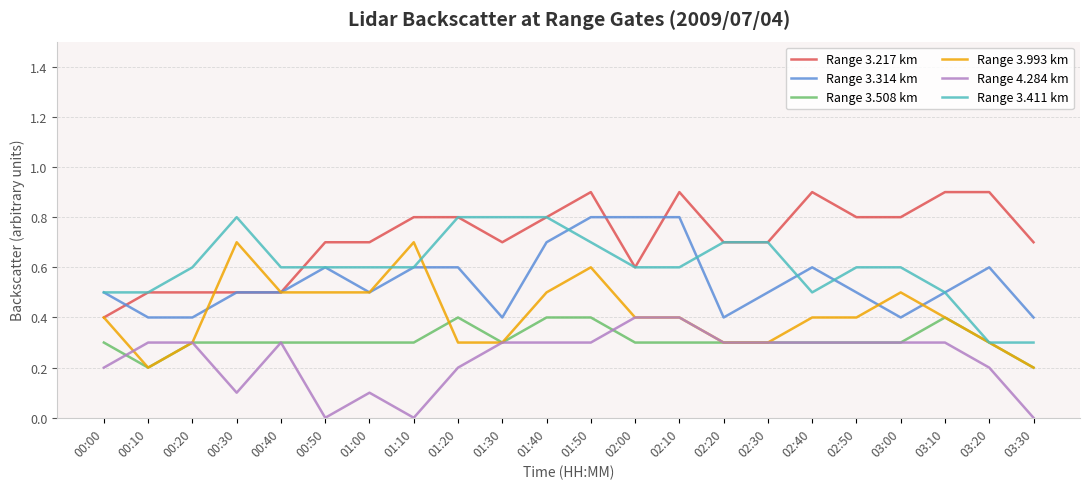

What is the difference between the highest and lowest values at 02:20?

0.4